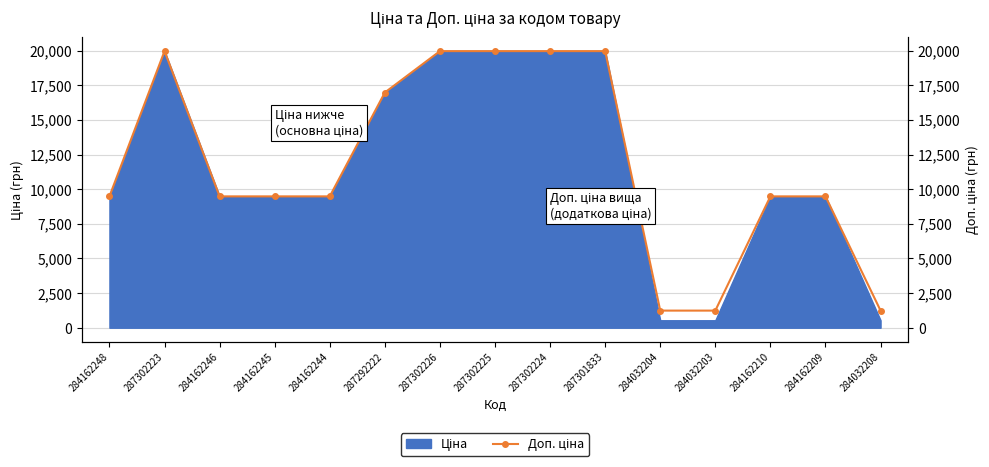

Reading right to left, transcribe all the data shown in this chart.

284032208=1235.4	284162209=9480.1	284162210=9480.1	284032203=1235.4	284032204=1235.4	287301833=19964.2	287302224=19964.2	287302225=19964.2	287302226=19964.2	287292222=16976.3	284162244=9480.1	284162245=9480.1	284162246=9480.1	287302223=19964.2	284162248=9480.1